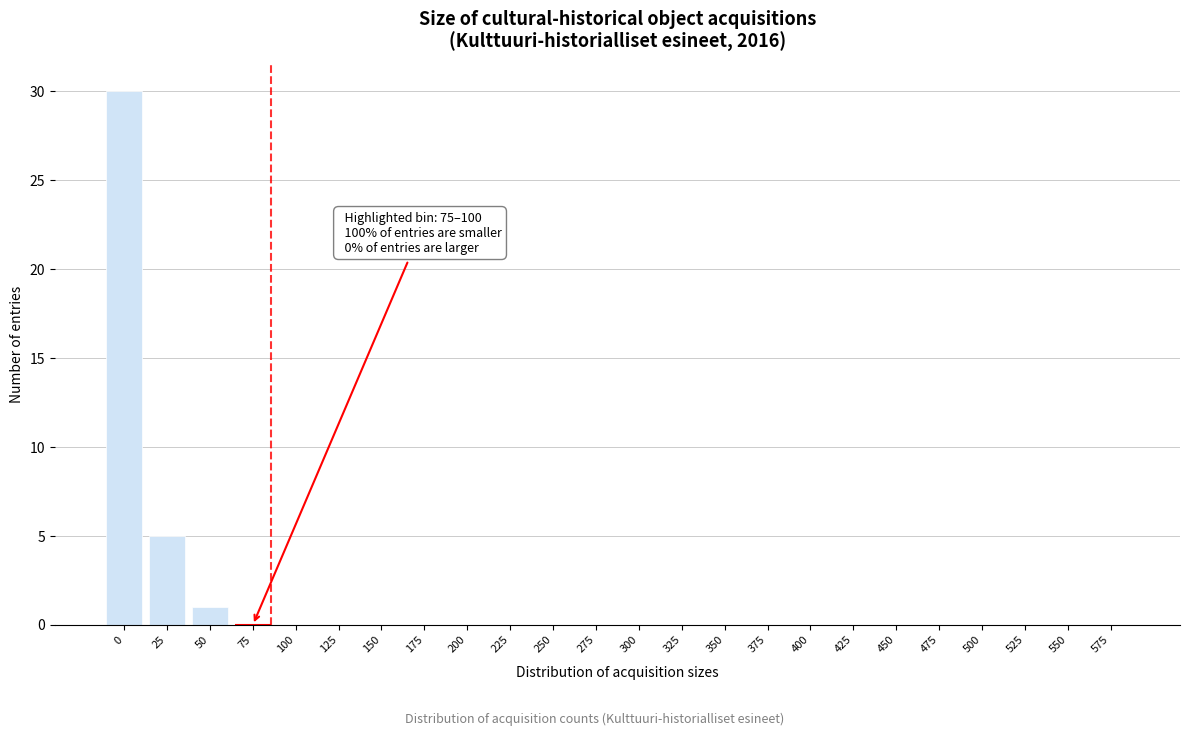

Reading right to left, list all the values displayed in this chart.

575=0	550=0	525=0	500=0	475=0	450=0	425=0	400=0	375=0	350=0	325=0	300=0	275=0	250=0	225=0	200=0	175=0	150=0	125=0	100=0	75=0	50=1	25=5	0=30